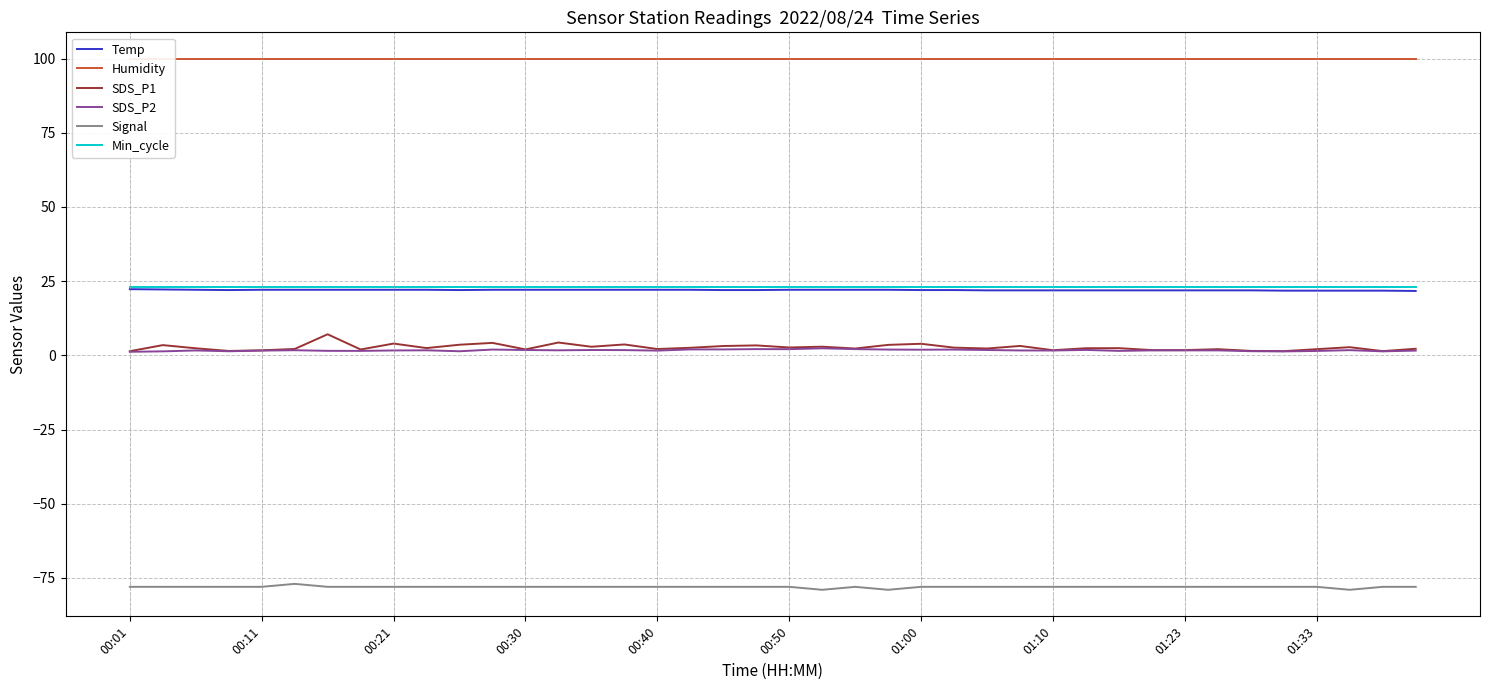

What is the approximate value of SDS_P2 at 00:50?

2.1